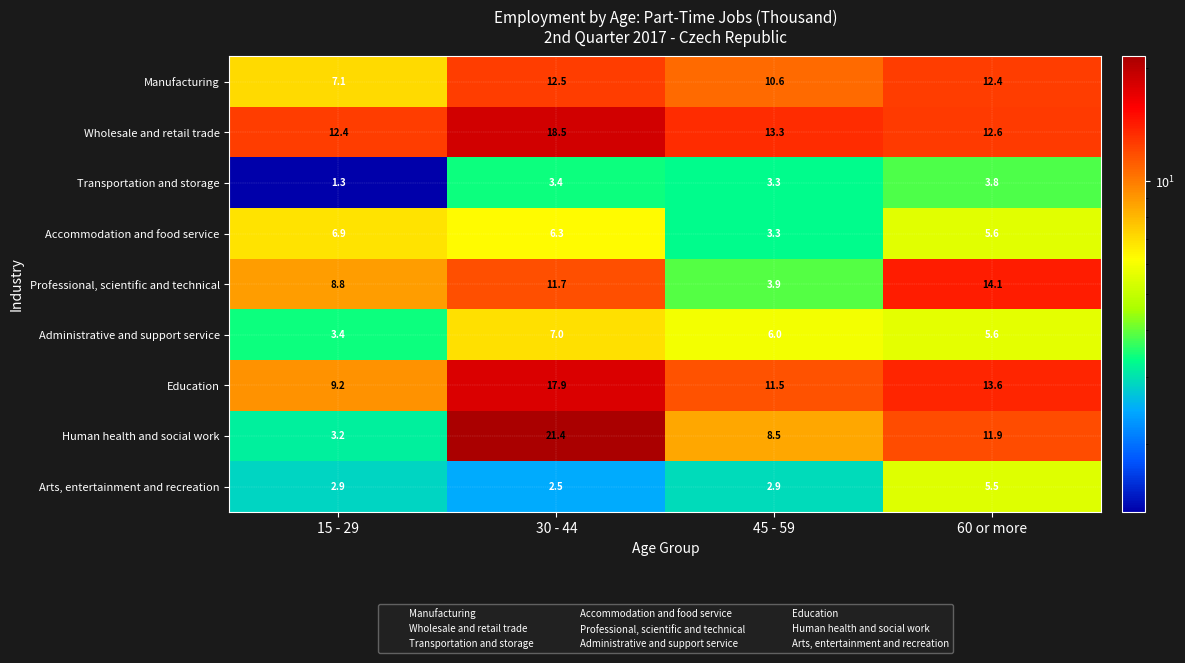

Which series changed the most between 45 - 59 and 60 or more?

Professional, scientific and technical